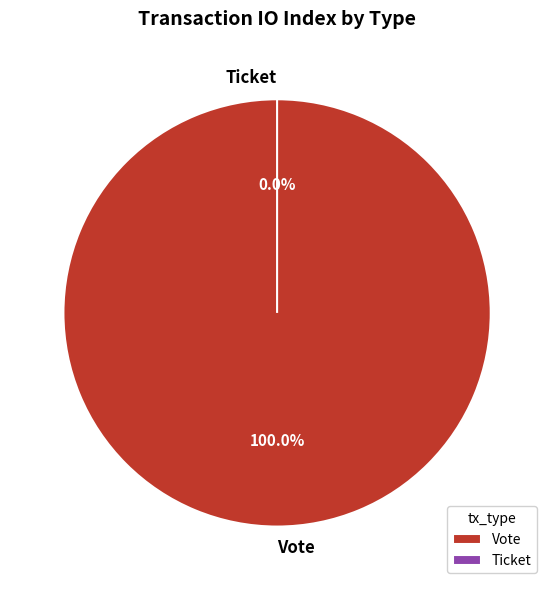

Combined, do Ticket and Vote account for over 50%?

Yes